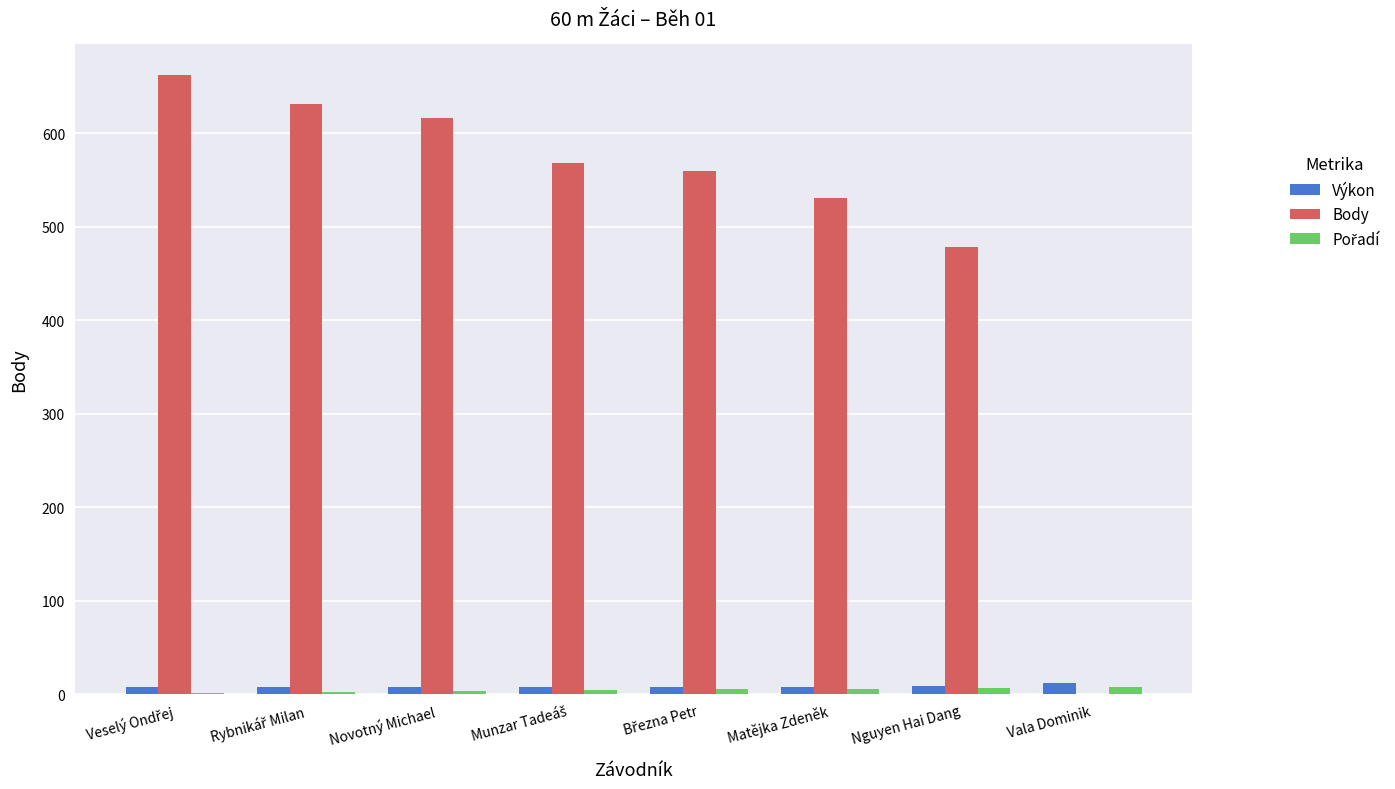

Which series has the largest total across all categories?

Body